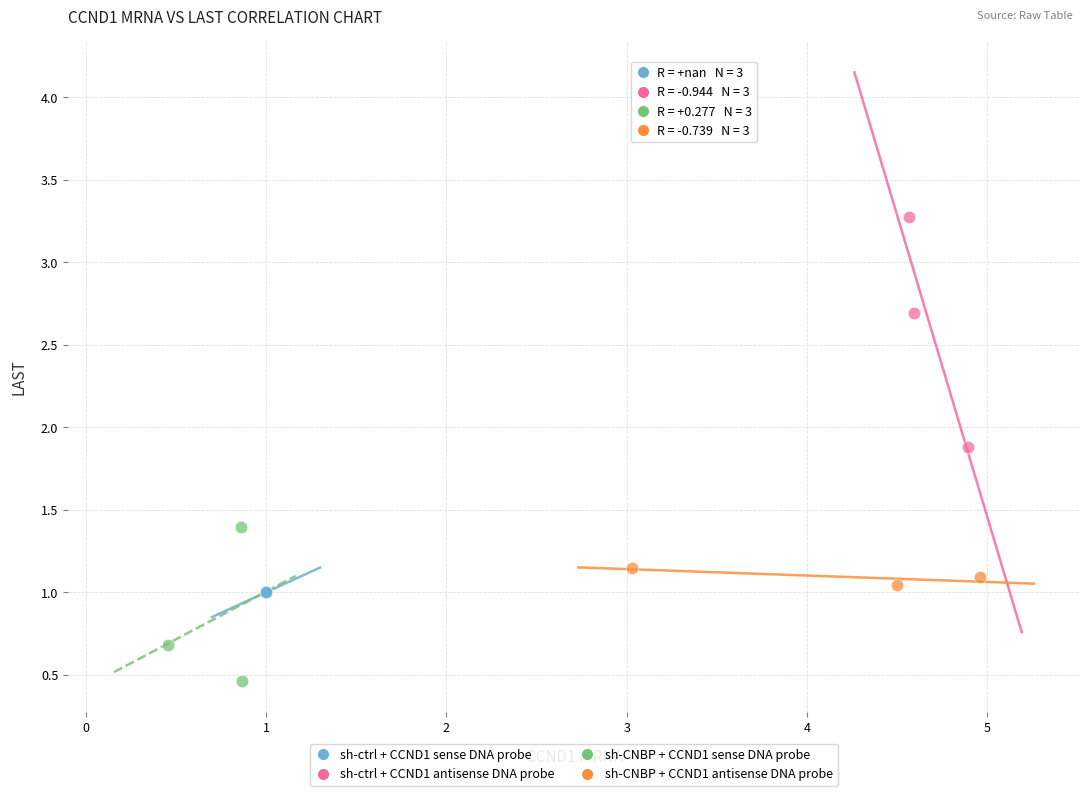

Which series reaches the minimum Y coordinate?

sh-CNBP + CCND1 sense DNA probe